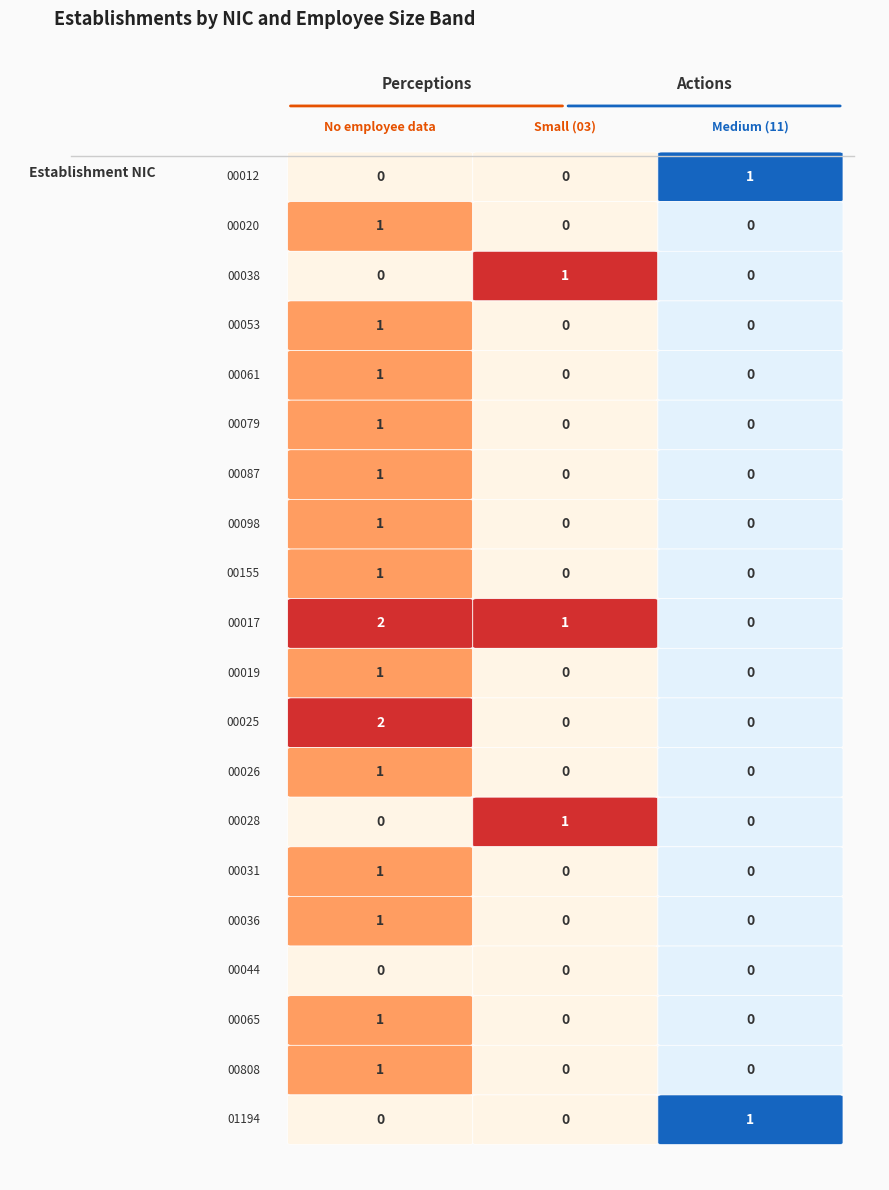

Is the value of 00017 at 11 greater than the value of 00155 at NN?

No